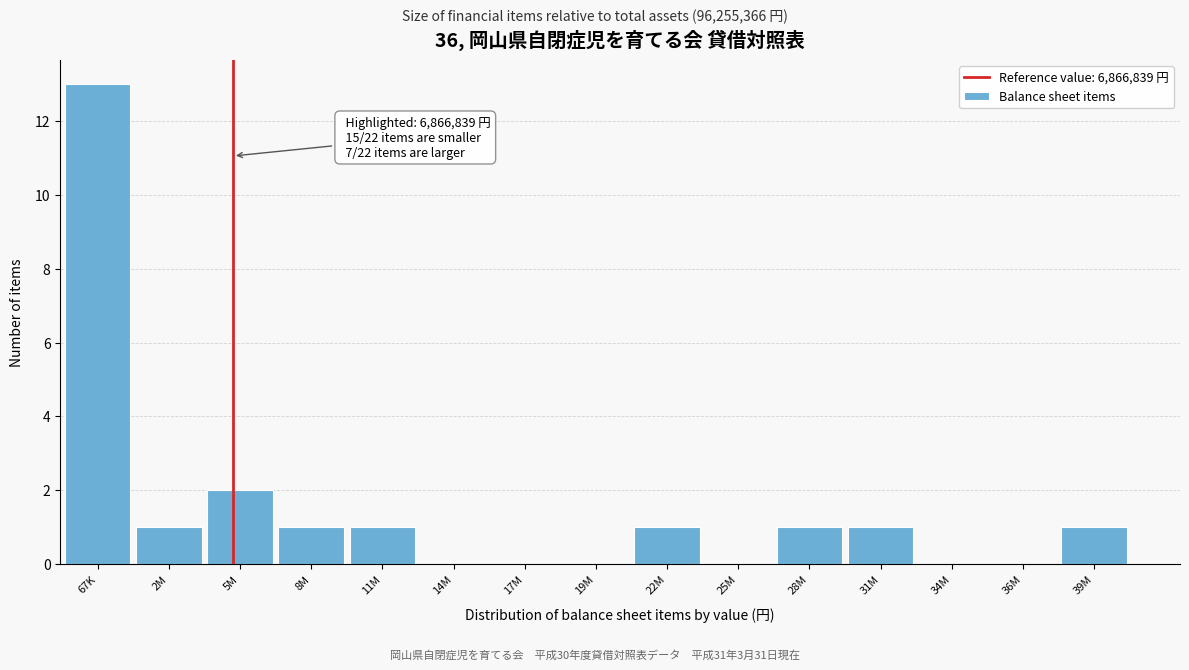

Reading right to left, transcribe all the data shown in this chart.

39M=1	36M=0	34M=0	31M=1	28M=1	25M=0	22M=1	19M=0	17M=0	14M=0	11M=1	8M=1	5M=2	2M=1	67K=13